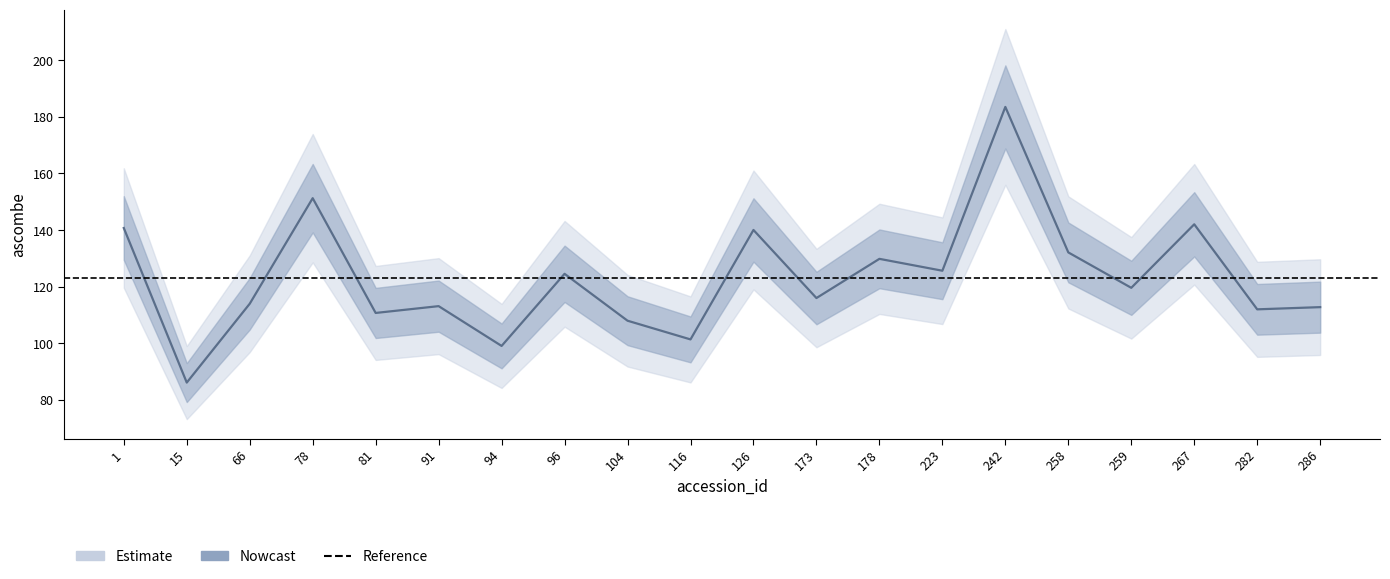

True or false: the data has more than 1 interior local peaks.

True